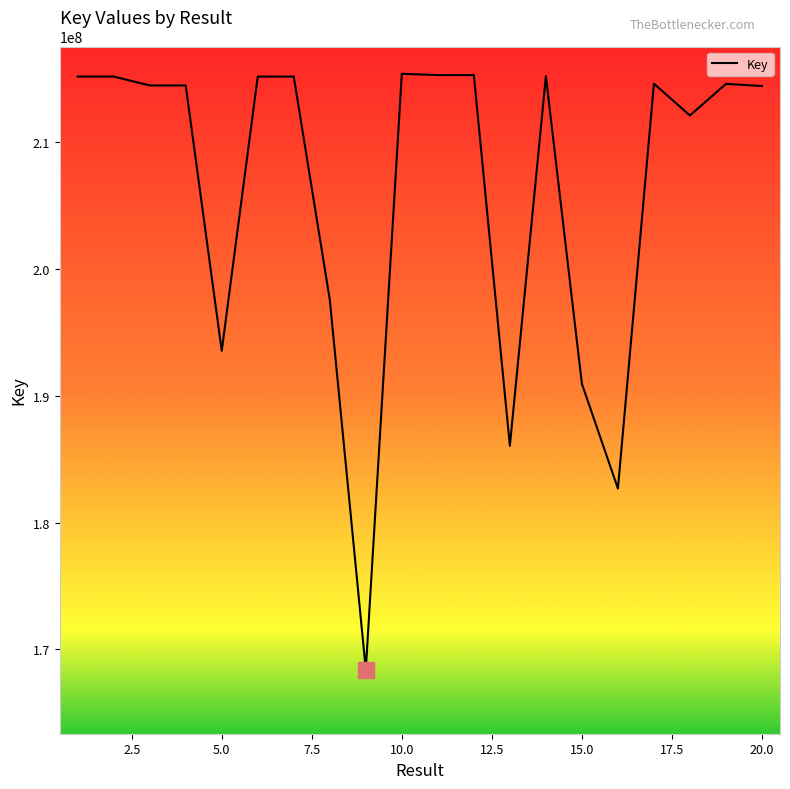

What is the maximum value shown in the chart?

215402166